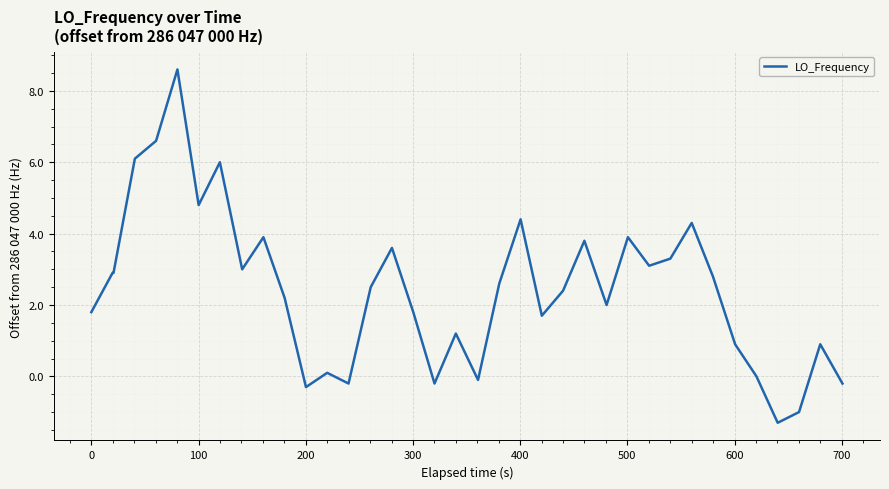

What is the difference between the maximum and minimum values?

9.9